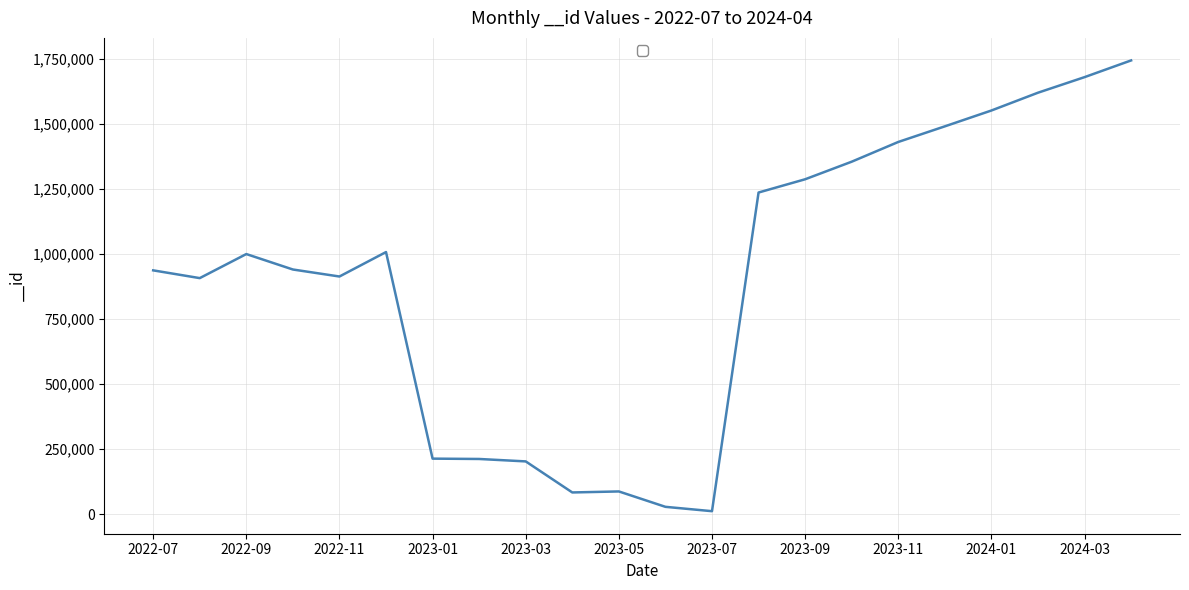

What is the difference between the maximum and minimum values?

1733601